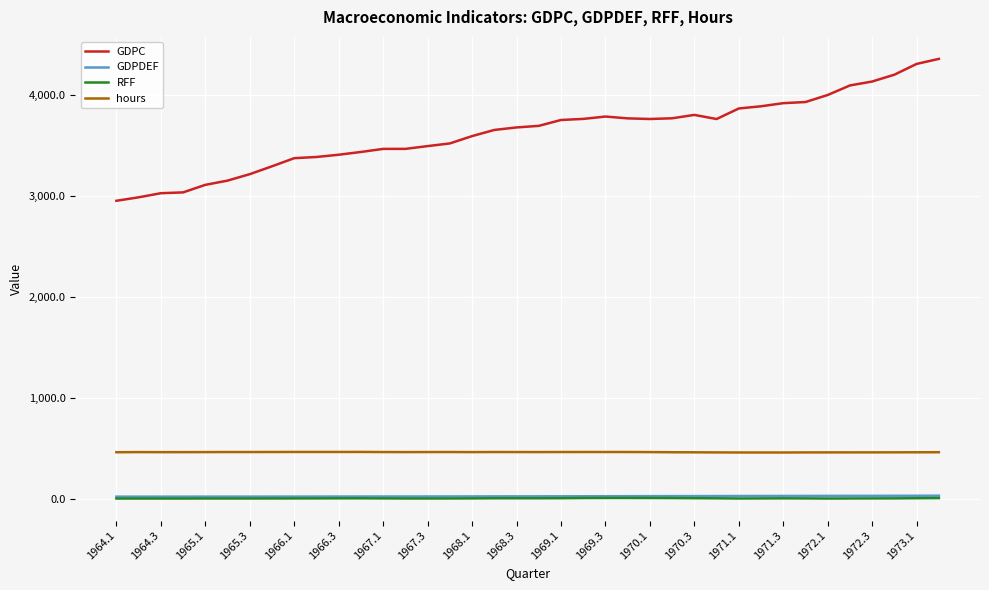

Which series has the largest total across all categories?

GDPC